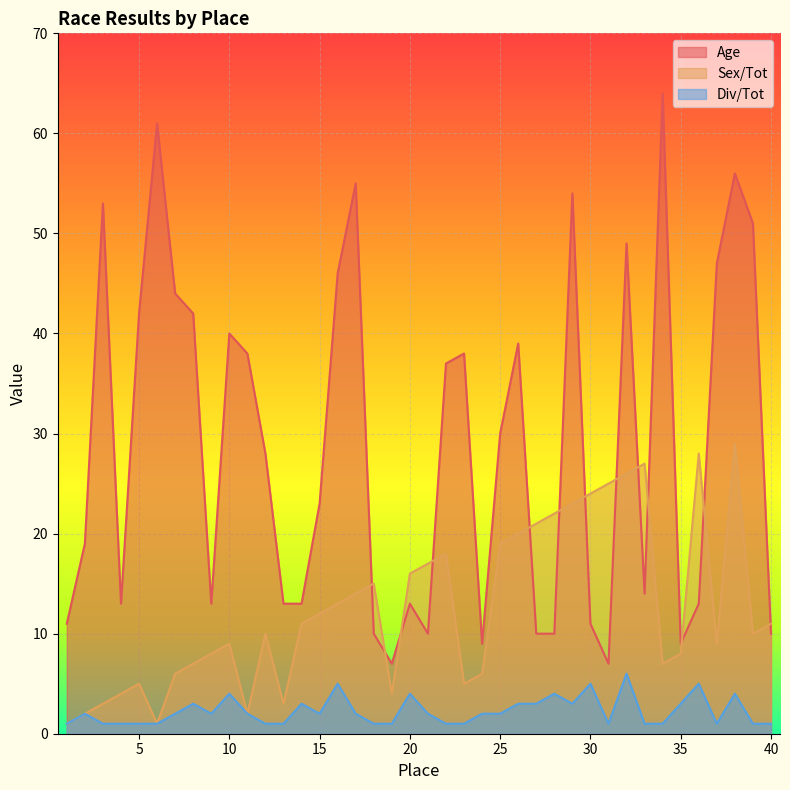

Reading left to right, transcribe all the data shown in this chart.

Age: 1=11	2=19	3=53	4=13	5=42	6=61	7=44	8=42	9=13	10=40	11=38	12=28	13=13	14=13	15=23	16=46	17=55	18=10	19=7	20=13	21=10	22=37	23=38	24=9	25=30	26=39	27=10	28=10	29=54	30=11	31=7	32=49	33=14	34=64	35=9	36=13	37=47	38=56	39=51	40=10
Sex/Tot: 1=1	2=2	3=3	4=4	5=5	6=1	7=6	8=7	9=8	10=9	11=2	12=10	13=3	14=11	15=12	16=13	17=14	18=15	19=4	20=16	21=17	22=18	23=5	24=6	25=19	26=20	27=21	28=22	29=23	30=24	31=25	32=26	33=27	34=7	35=8	36=28	37=9	38=29	39=10	40=11
Div/Tot: 1=1	2=2	3=1	4=1	5=1	6=1	7=2	8=3	9=2	10=4	11=2	12=1	13=1	14=3	15=2	16=5	17=2	18=1	19=1	20=4	21=2	22=1	23=1	24=2	25=2	26=3	27=3	28=4	29=3	30=5	31=1	32=6	33=1	34=1	35=3	36=5	37=1	38=4	39=1	40=1